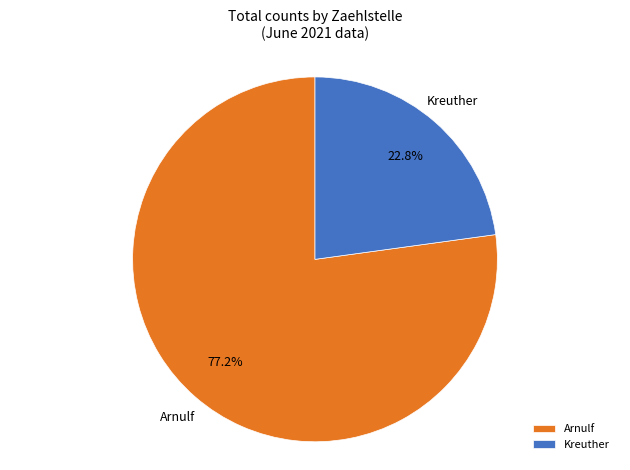

Do Arnulf and Kreuther together represent more than half of the pie?

Yes